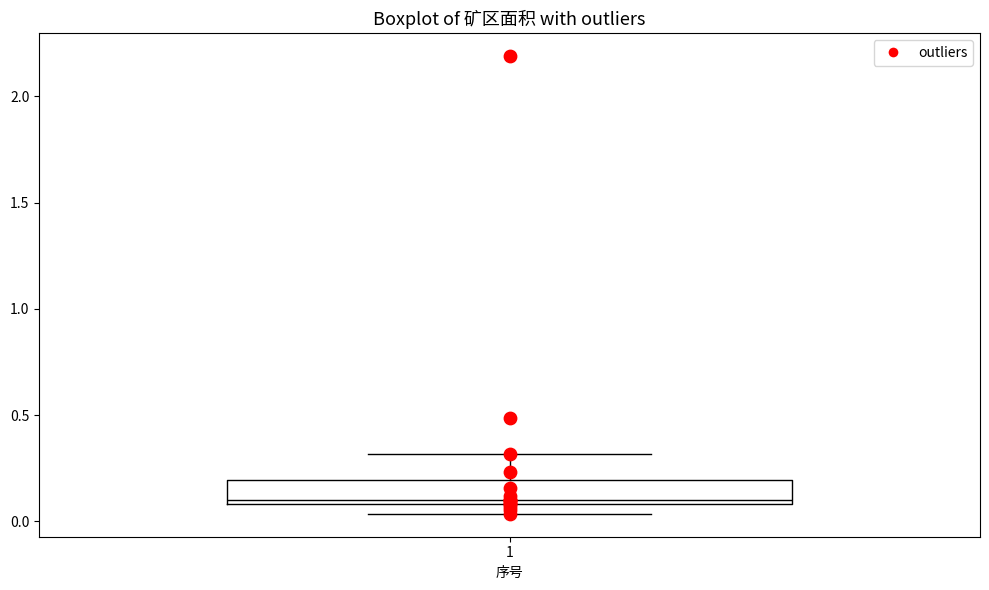

Where is the lower edge of the box at x = 1 on the y-axis? The values are not printed on the chart, so give them approximately, as read against the axis.

0.10